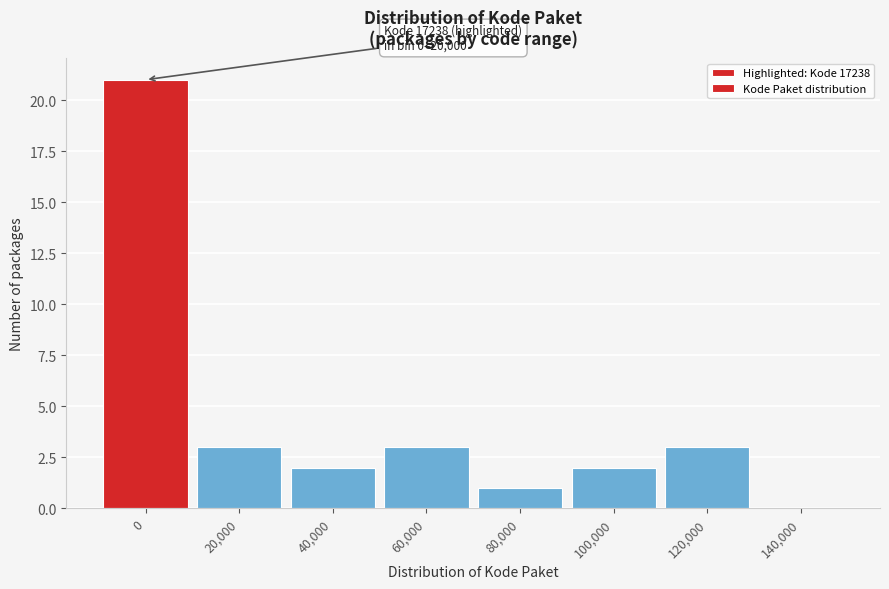

Reading left to right, transcribe all the data shown in this chart.

0=21	20,000=3	40,000=2	60,000=3	80,000=1	100,000=2	120,000=3	140,000=0